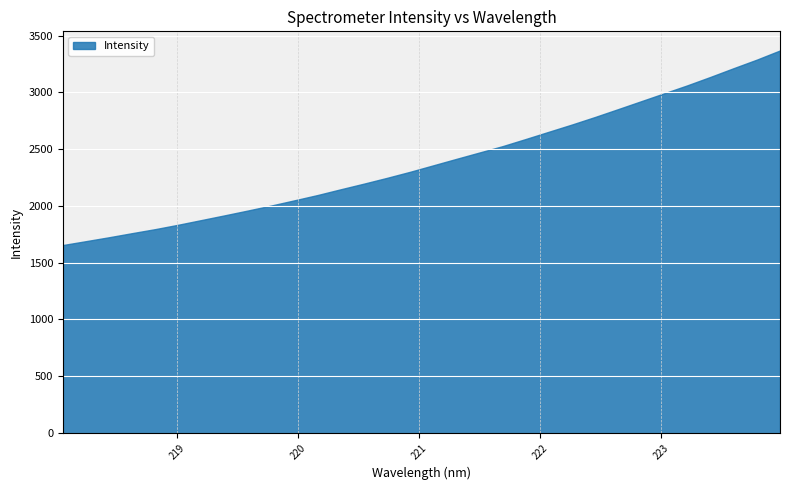

Reading right to left, transcribe all the data shown in this chart.

223.9802=3369.4	223.7895=3288.8	223.5987=3213.8	223.408=3137.1	223.2172=3062.9	223.0264=2992.7	222.8355=2922.7	222.6447=2852.8	222.4538=2783.4	222.263=2717.0	222.0721=2653.3	221.8812=2589.3	221.6902=2526.5	221.4993=2470.4	221.3083=2414.2	221.1174=2357.2	220.9264=2300.3	220.7354=2247.0	220.5444=2195.8	220.3533=2146.3	220.1623=2095.7	219.9712=2049.0	219.7801=2003.2	219.589=1959.6	219.3979=1917.3	219.2067=1875.9	219.0156=1834.6	218.8244=1795.6	218.6332=1760.2	218.442=1723.9	218.2508=1689.3	218.0596=1655.1